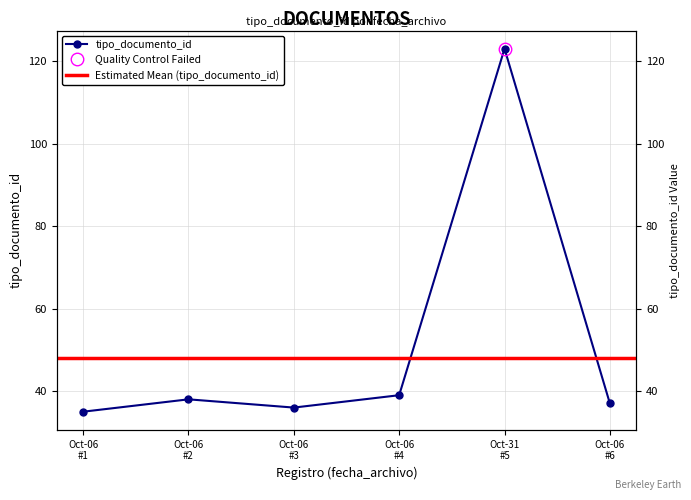

How many lines are shown in the chart?

1